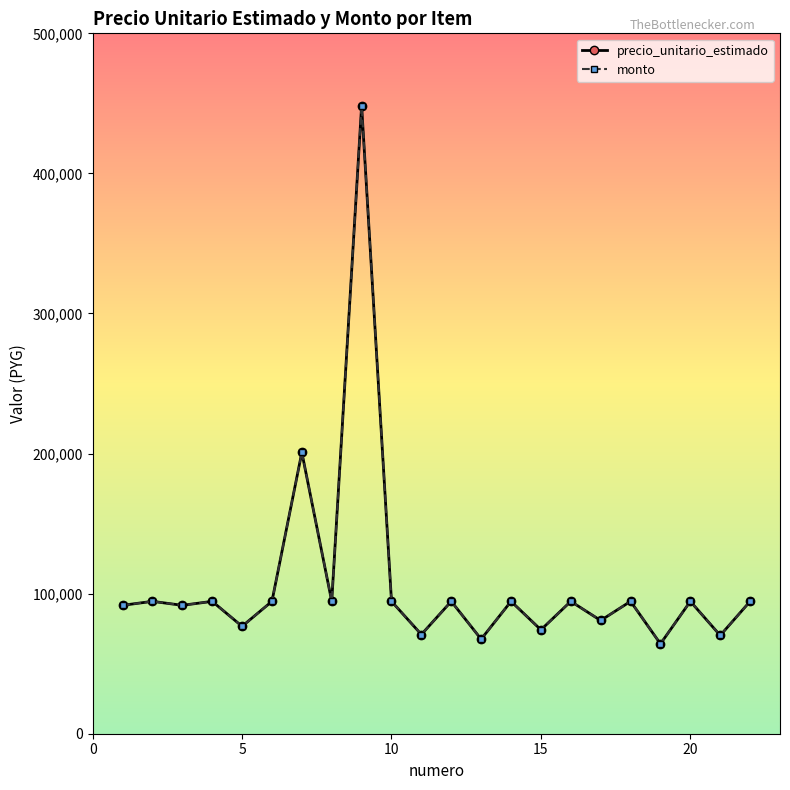

True or false: precio_unitario_estimado and monto cross at least once.

False